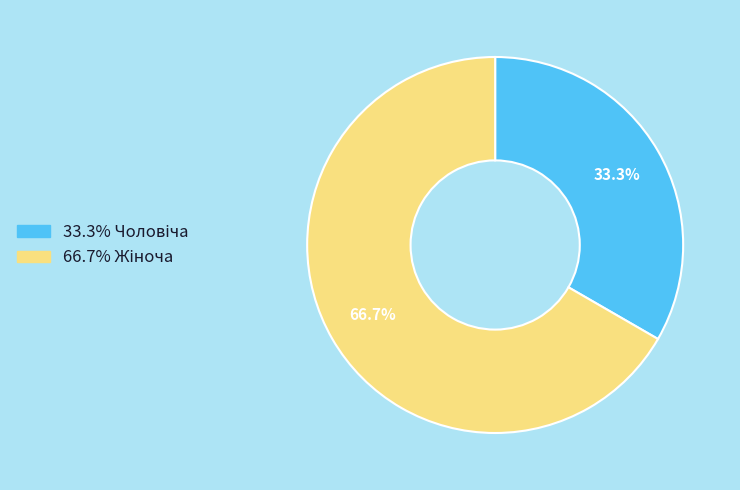

To the nearest percent, what is the average slice percentage?

50%